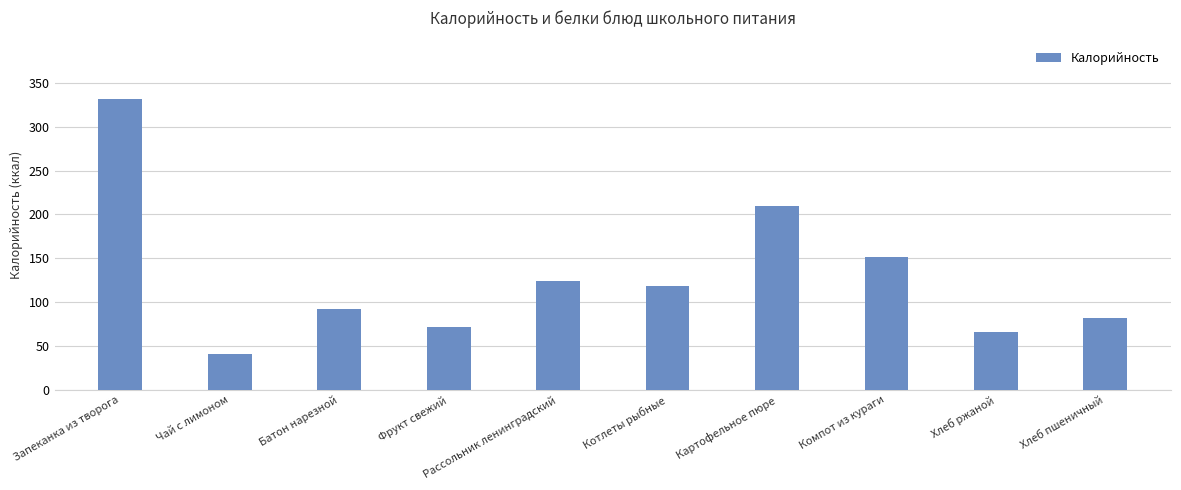

At which category does the chart reach its minimum across all series?

Чай с лимоном